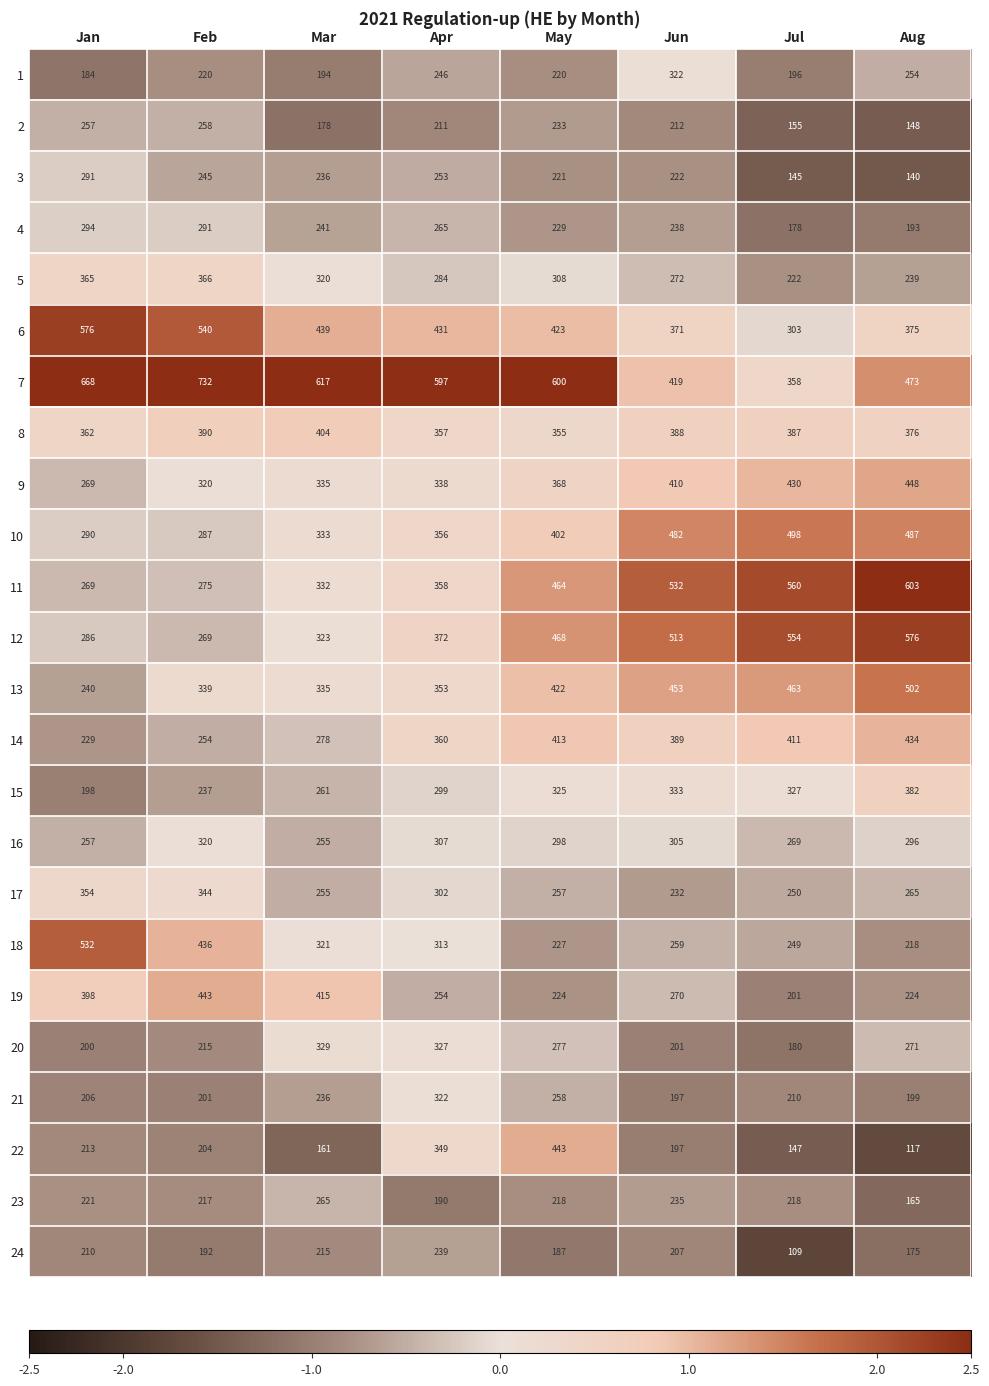

Which series has the largest total across all categories?

7